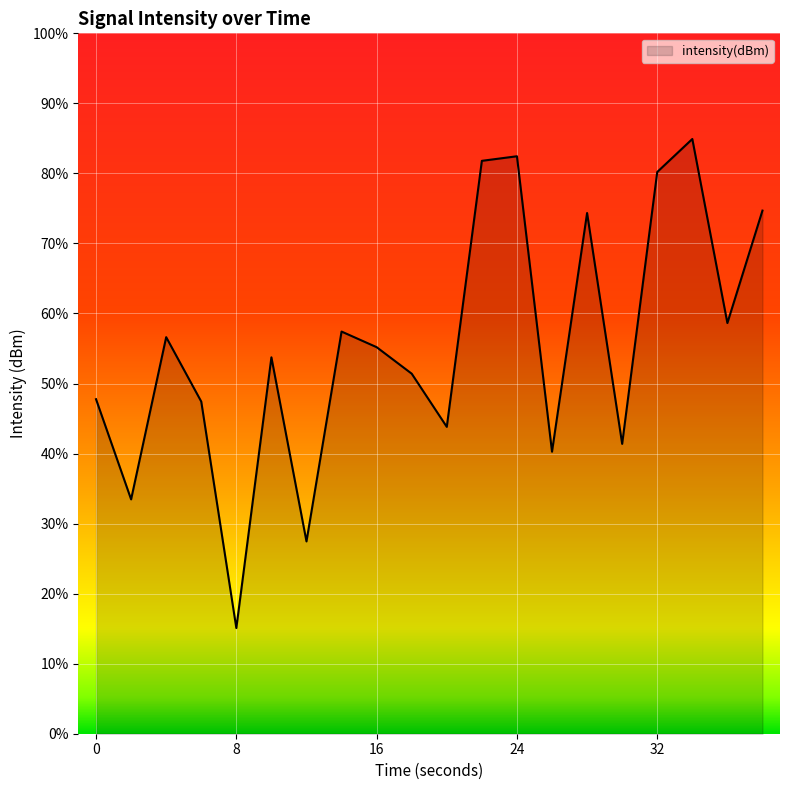

The chart shows a value of -35.1 at 28. True or false?

False